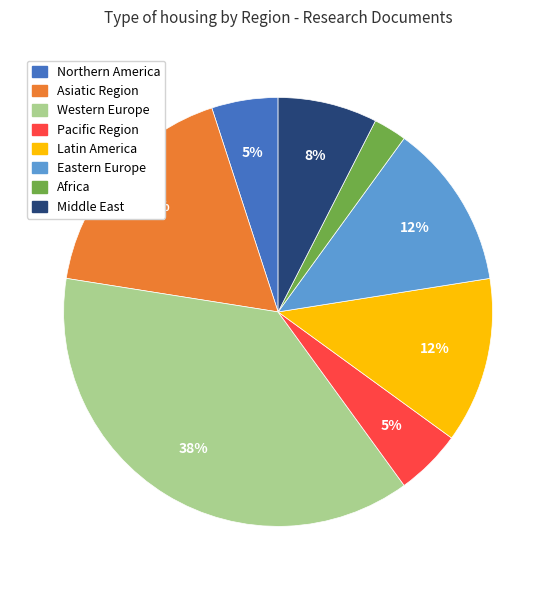

Combined, do Northern America and Western Europe account for over 50%?

No